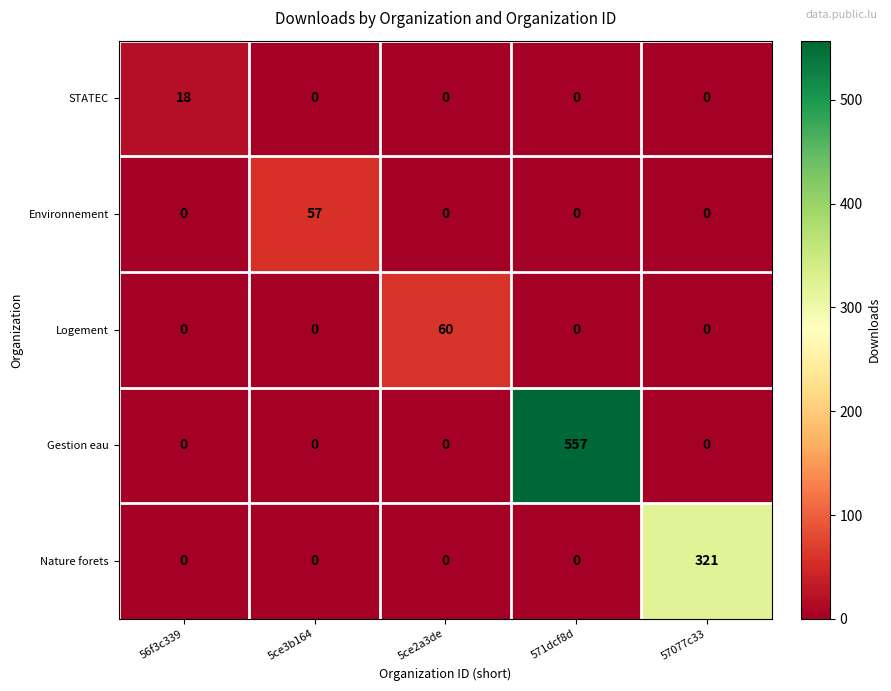

Which series has the largest total across all categories?

Gestion eau